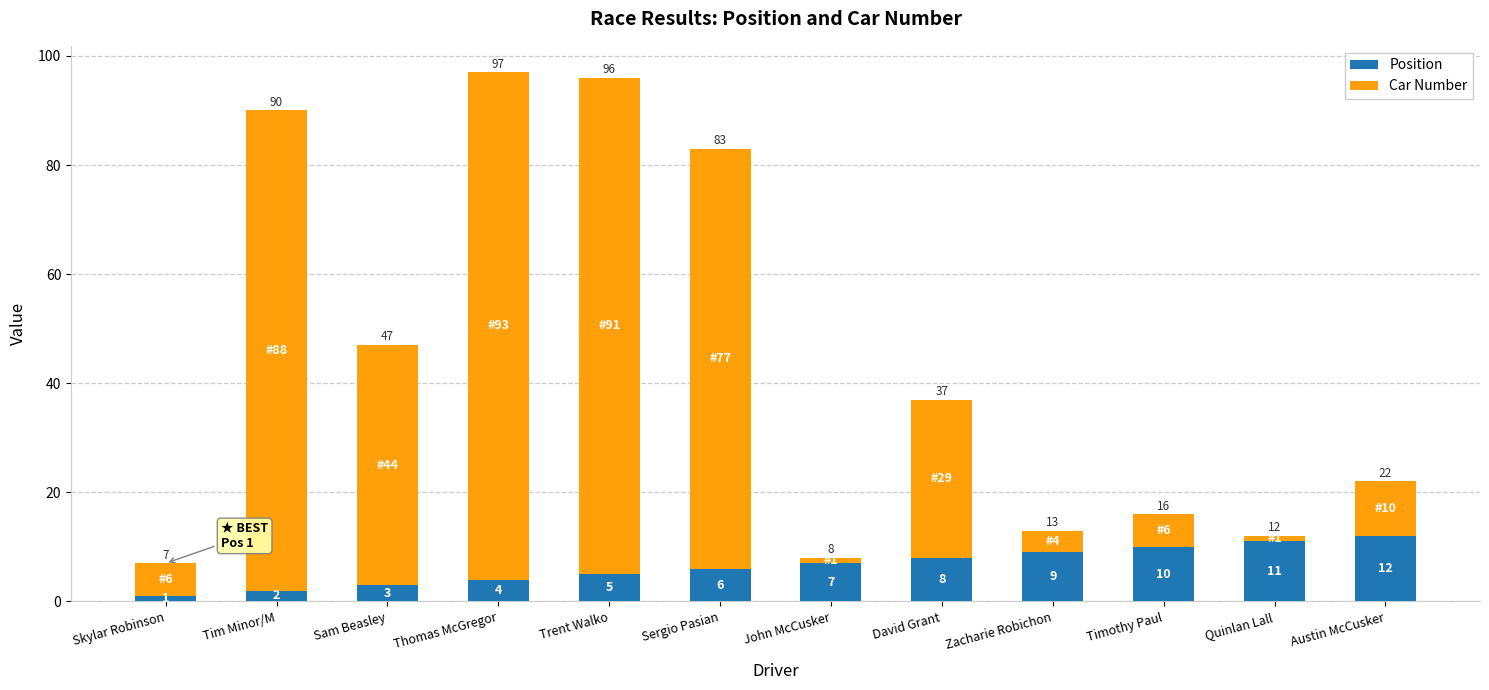

At which category is the sum across all series the highest?

Thomas McGregor